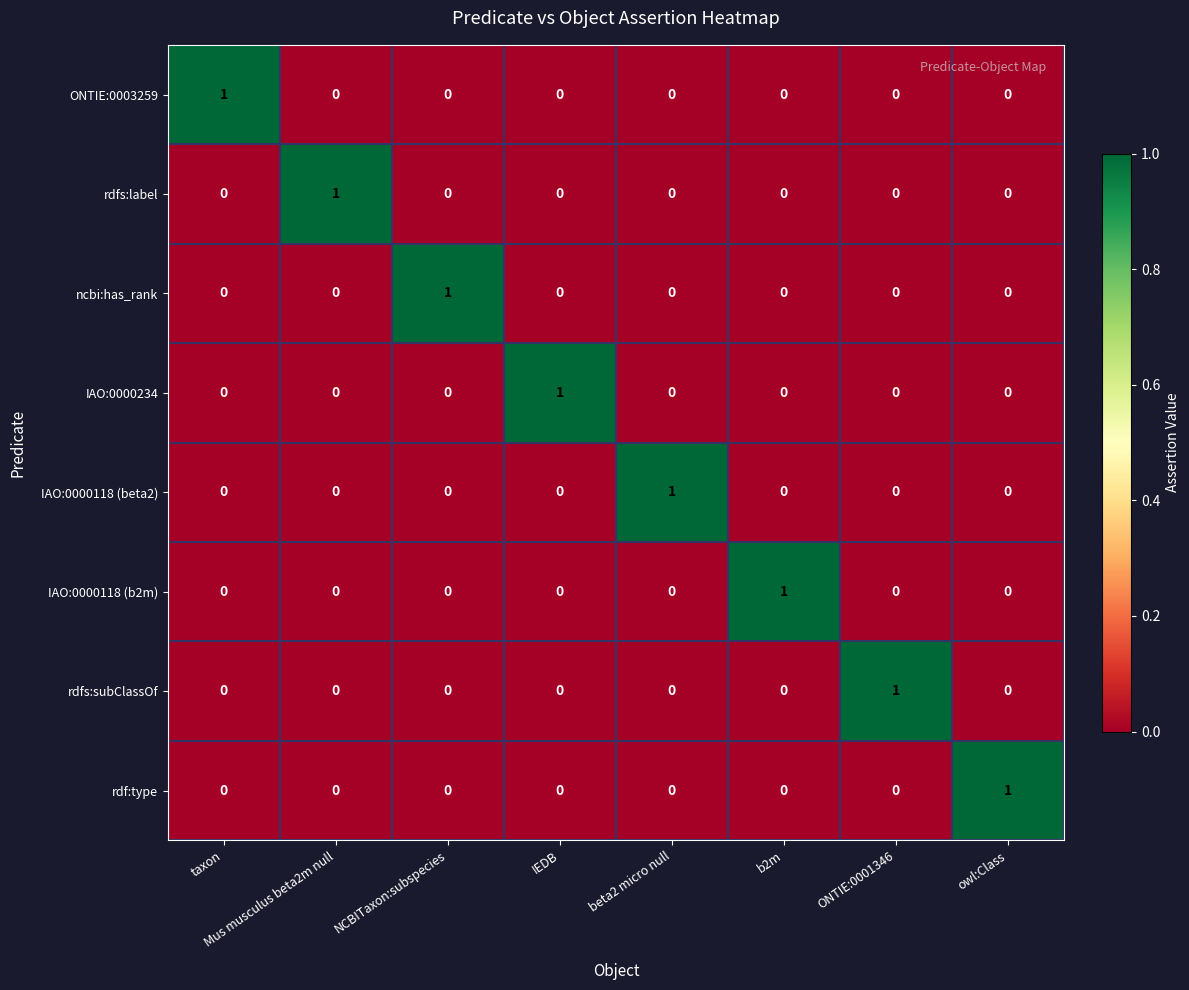

Is the value of ONTIE:0003259 at ONTIE:0001346 greater than the value of rdfs:label at Mus musculus beta2m null?

No